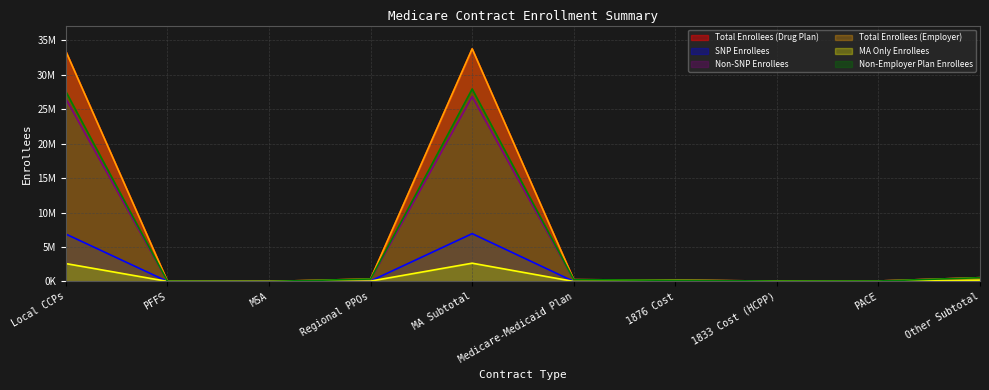

Which has a higher value, 1833 Cost (HCPP) or PFFS?

1833 Cost (HCPP)